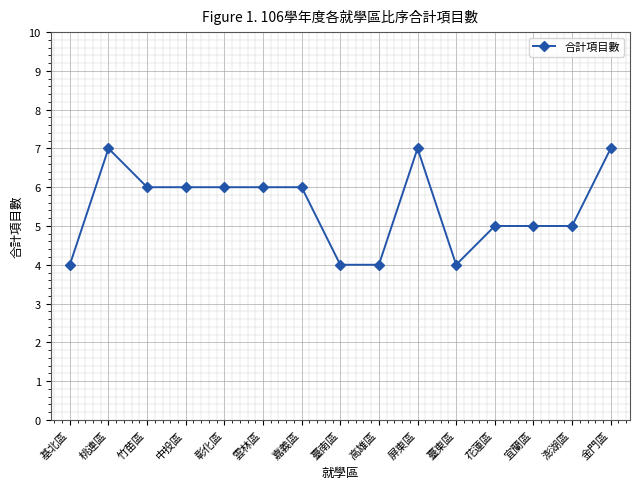

How many values are below 6?

7